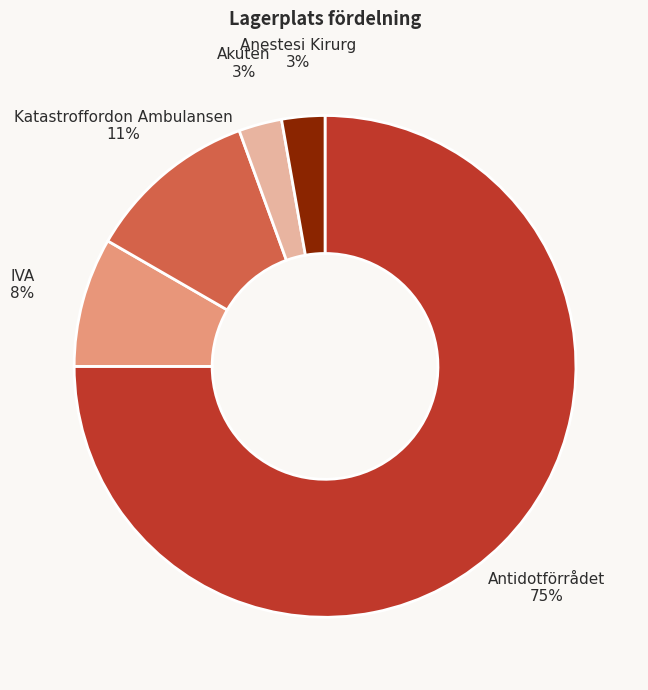

Which slice is the largest?

Antidotförrådet